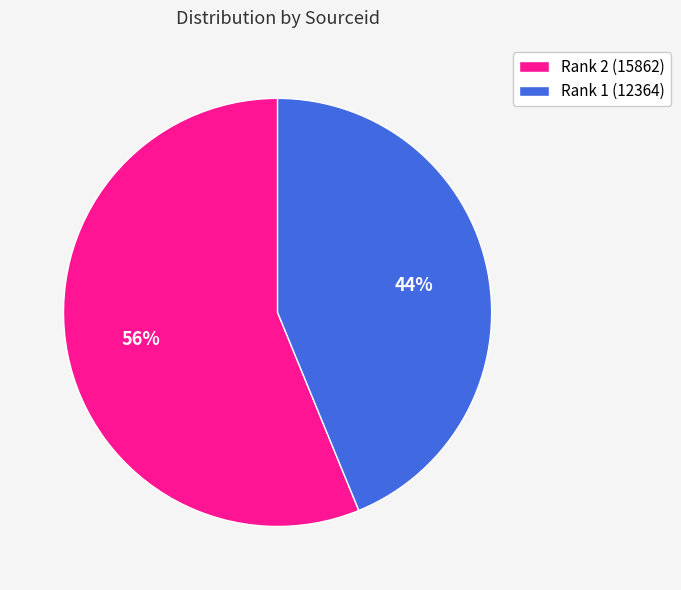

To the nearest percent, what portion does Rank 2 (15862) represent?

56%